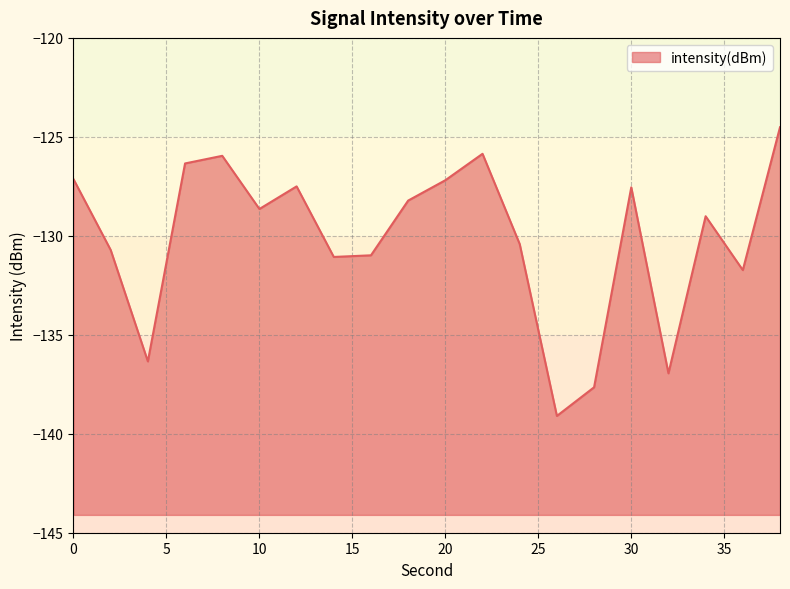

Which label corresponds to the largest value in the chart?

38